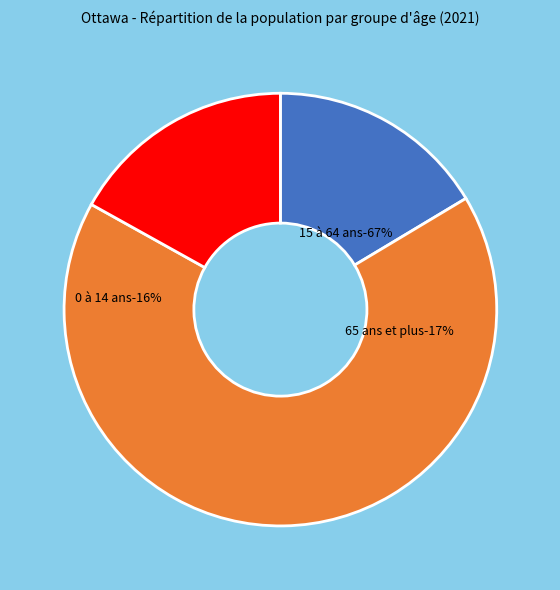

What percentage is the 65 ans et plus slice, to the nearest percent?

17%